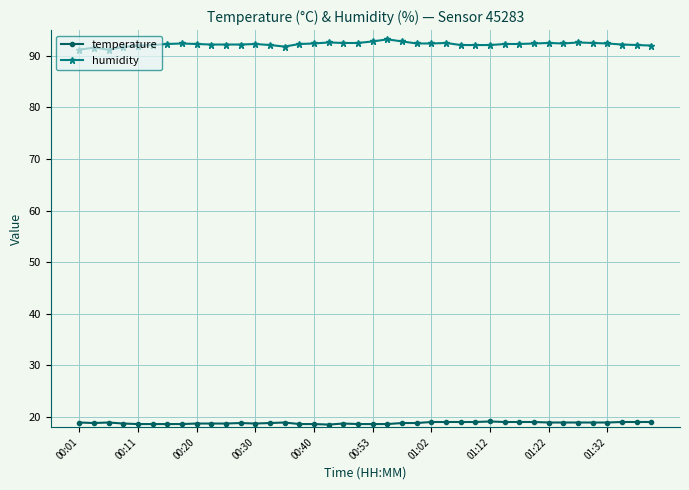

True or false: humidity and temperature cross at least once.

False